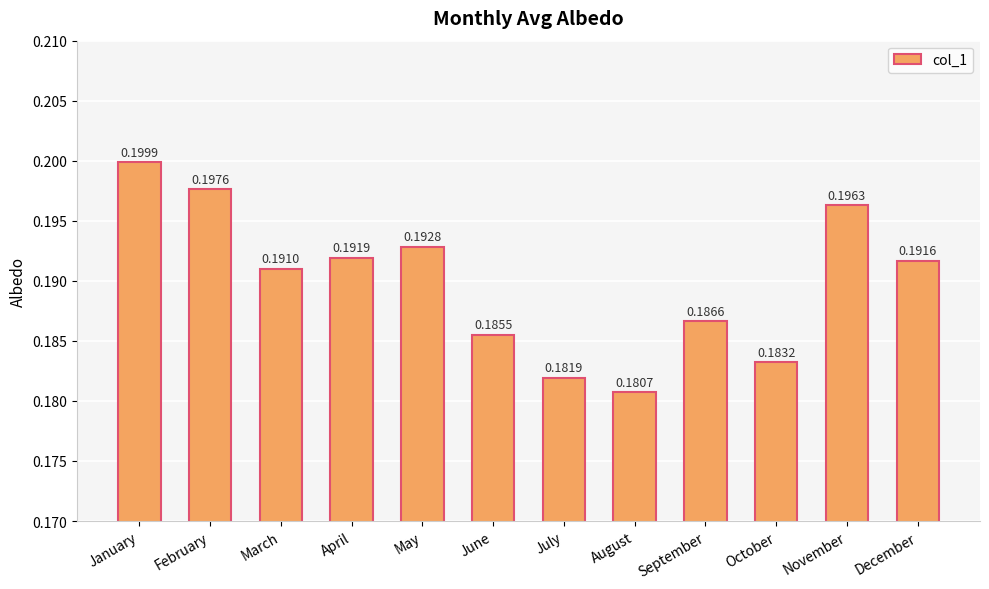

At which category does the chart reach its peak across all series?

January